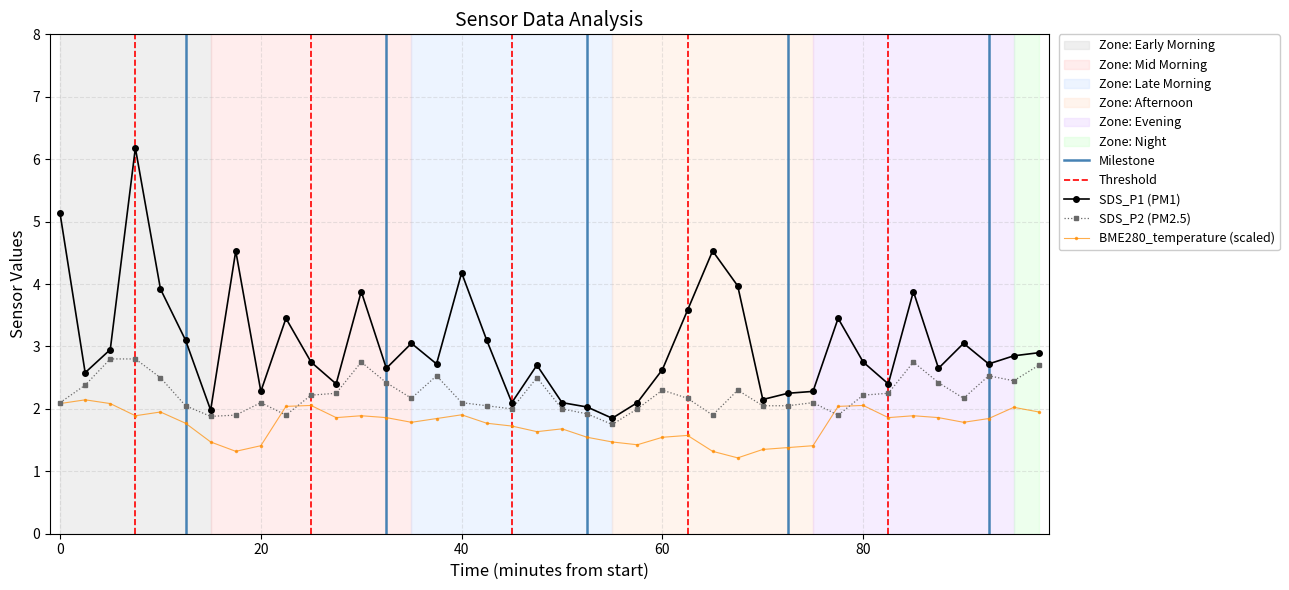

True or false: SDS_P1 (PM1) and BME280_temperature (scaled) cross at least once.

False